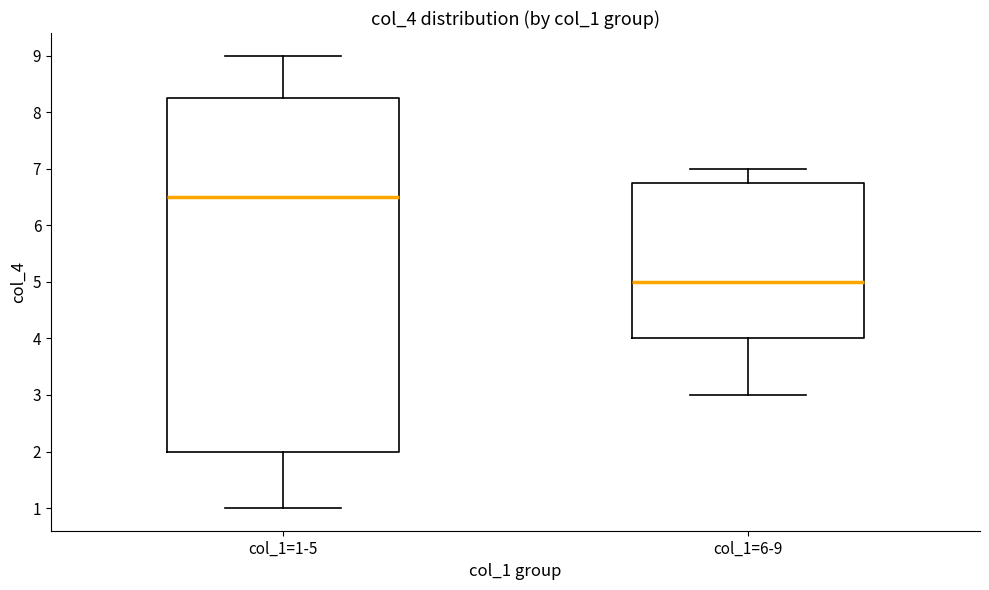

Reading left to right, transcribe this box plot: for each box, give where its median line is, the range the box spans, and where its two whiskers end, as read against the y-axis. The values are not printed on the chart, so give them approximately, as read against the axis.

col_1=1-5: median 6.5, box 2.0 to 8.3, whiskers 1.0 to 9.0
col_1=6-9: median 5.0, box 4.0 to 6.8, whiskers 3.0 to 7.0